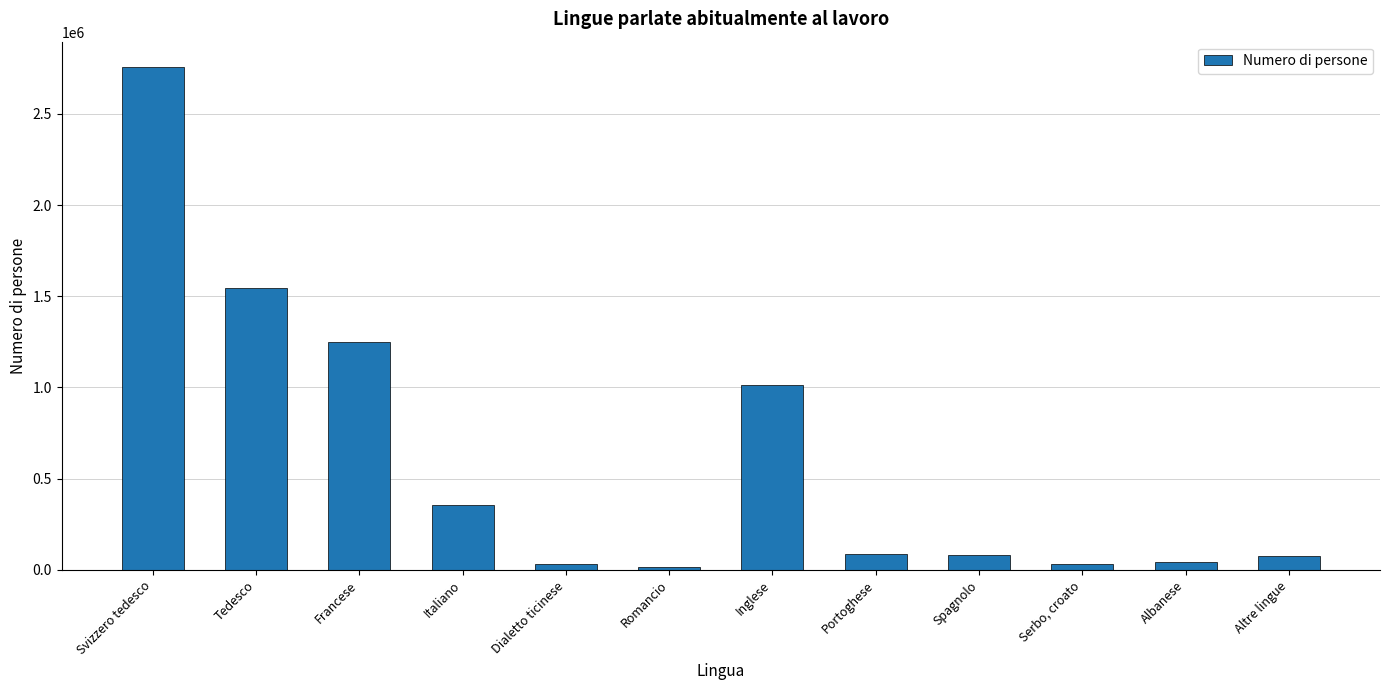

List the labels in order of value, smallest first.

Romancio, Serbo, croato, Dialetto ticinese, Albanese, Altre lingue, Spagnolo, Portoghese, Italiano, Inglese, Francese, Tedesco, Svizzero tedesco